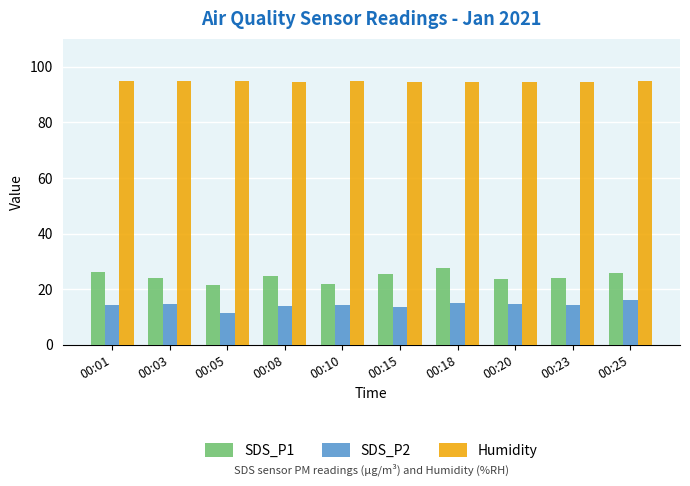

Rank the series by their maximum value, from highest to lowest.

Humidity, SDS_P1, SDS_P2